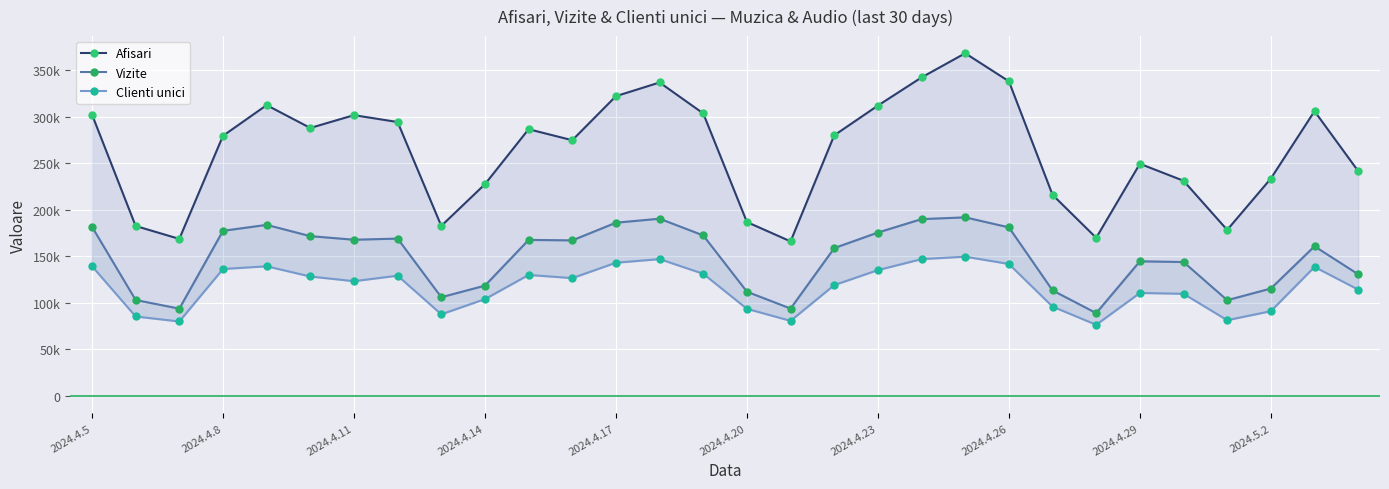

How many distinct data groups are displayed?

3